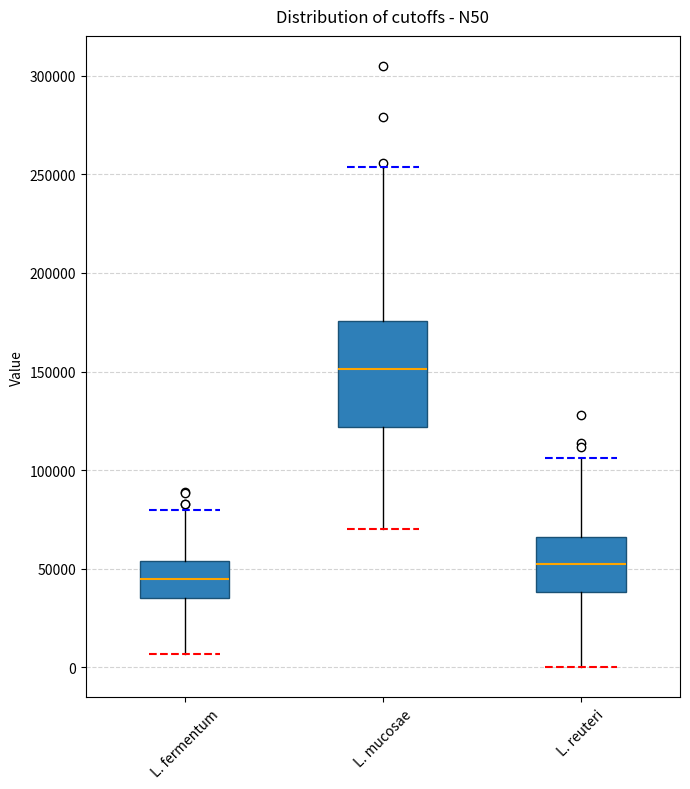

Where is the lower edge of the box for L. fermentum on the y-axis? The values are not printed on the chart, so give them approximately, as read against the axis.

35000